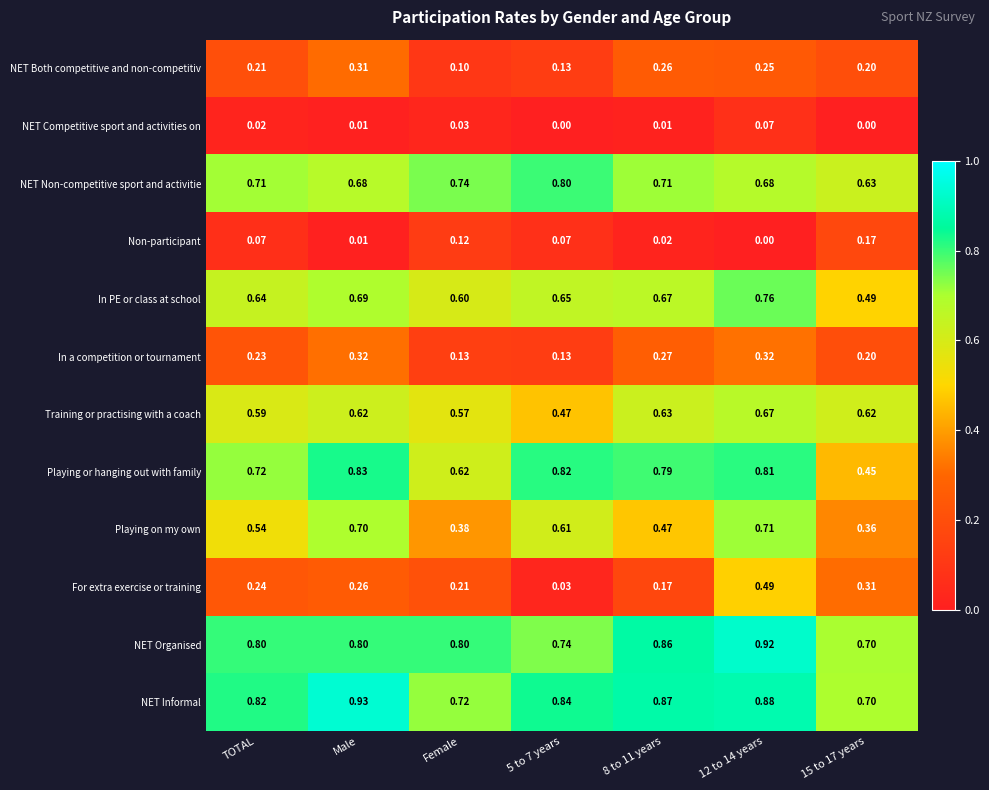

Which category has the highest value across all series?

Male